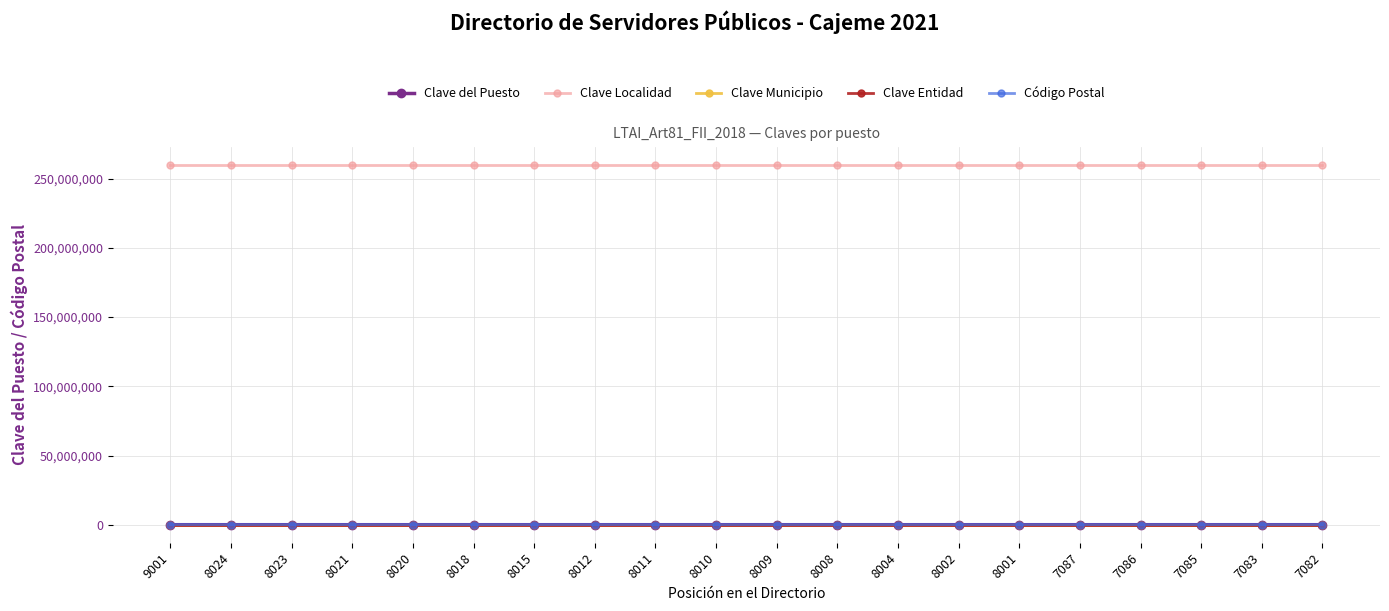

True or false: Clave Municipio and Clave Localidad intersect in this chart.

False